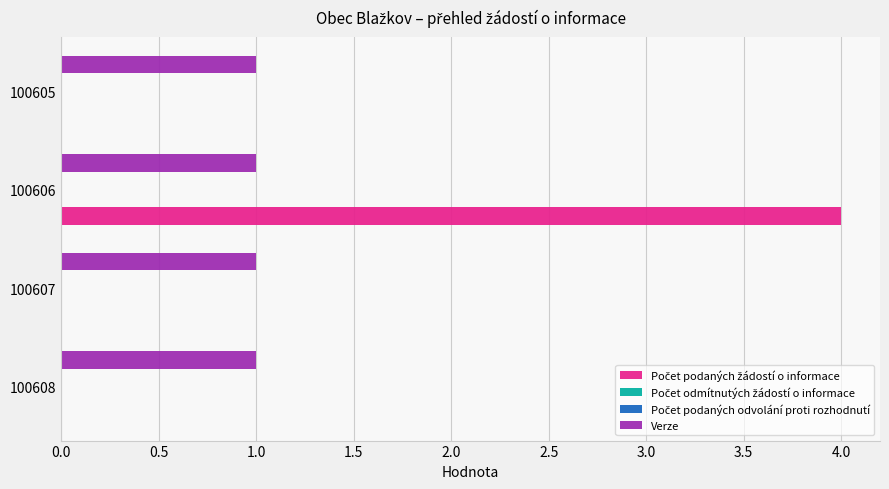

How many distinct data groups are displayed?

4